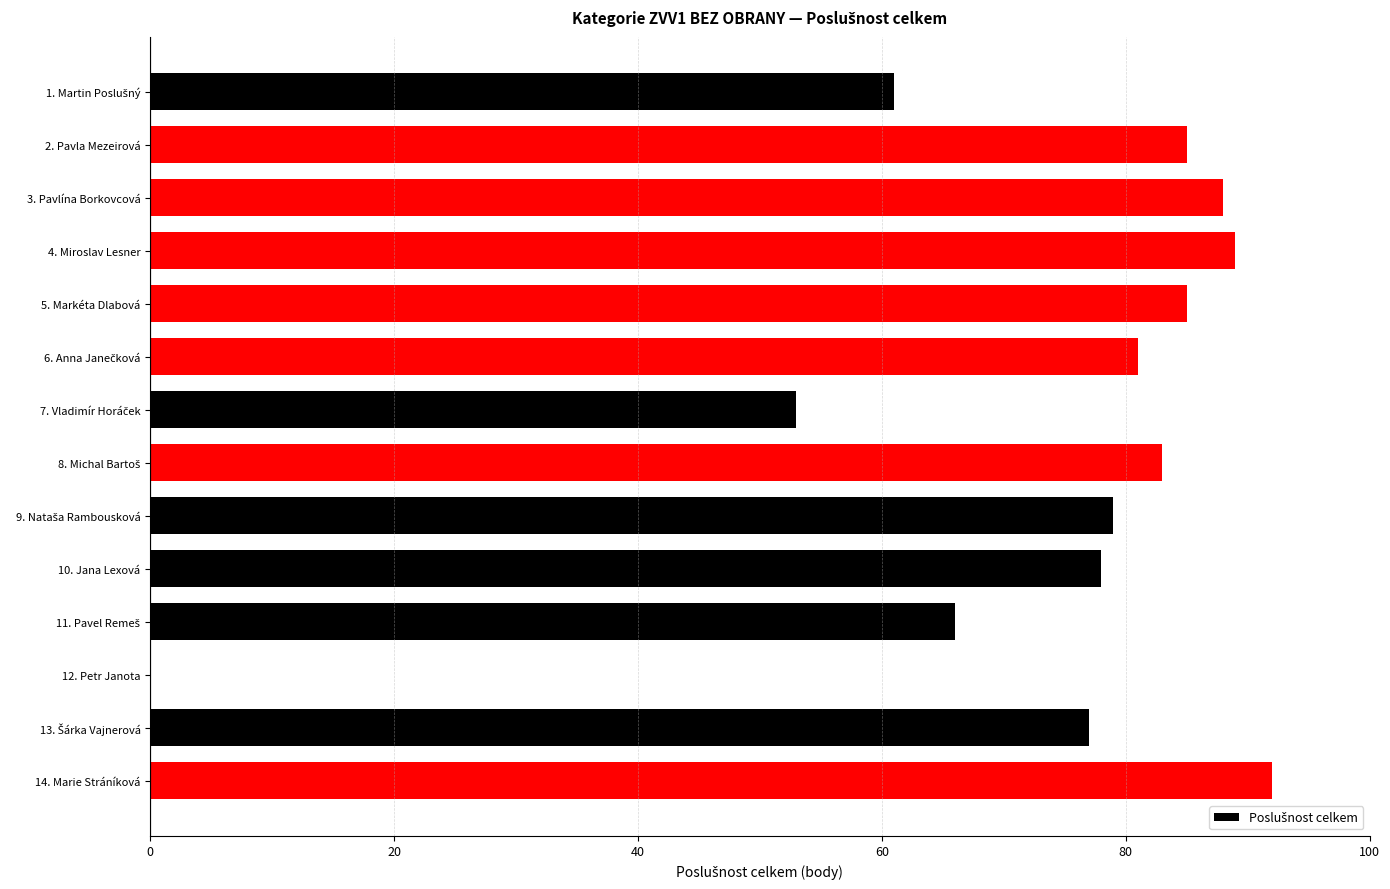

How many positive values are there?

13